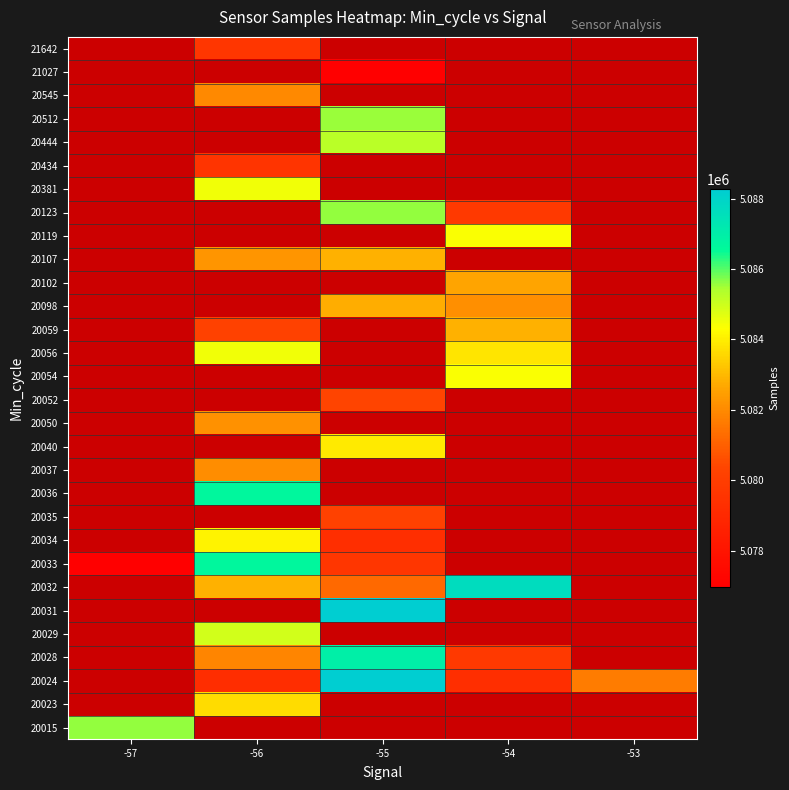

What is the maximum value shown in the chart?

5088256.0